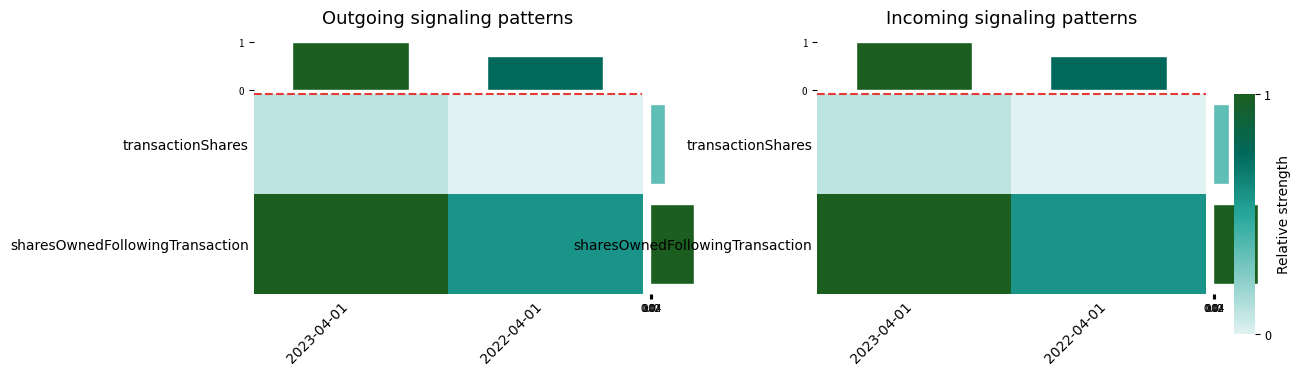

Which series has the largest total across all categories?

row_1